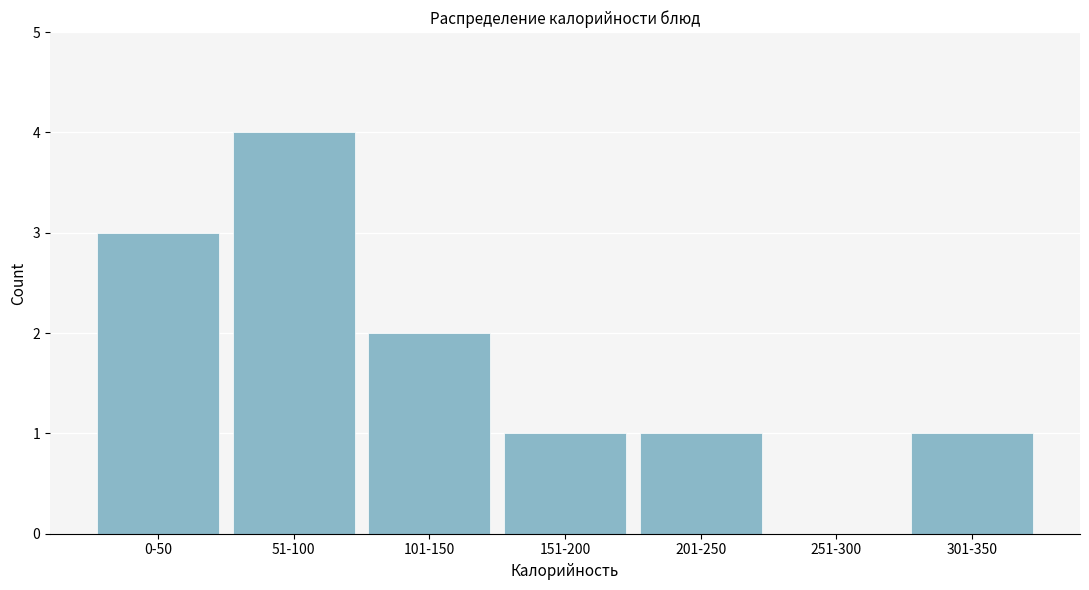

Reading left to right, list all the values displayed in this chart.

0-50=3	51-100=4	101-150=2	151-200=1	201-250=1	251-300=0	301-350=1